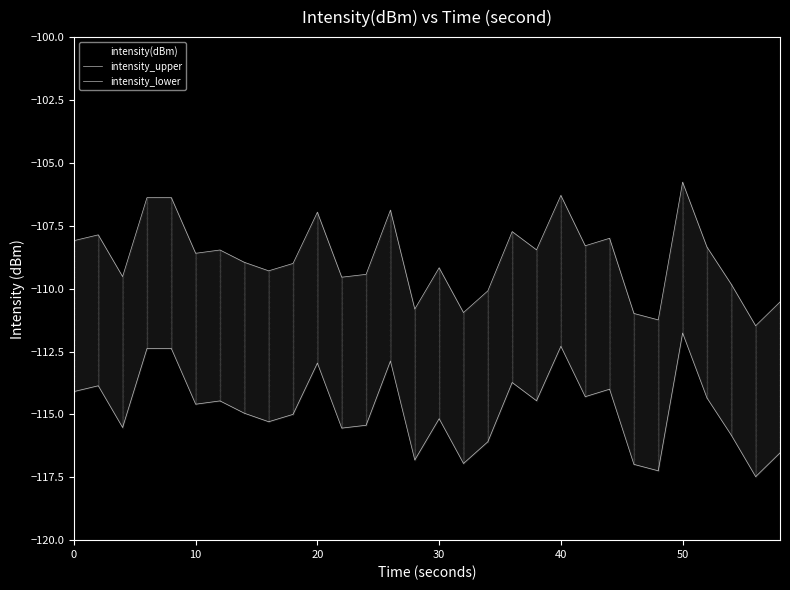

What is the maximum value for intensity_lower?

-111.8